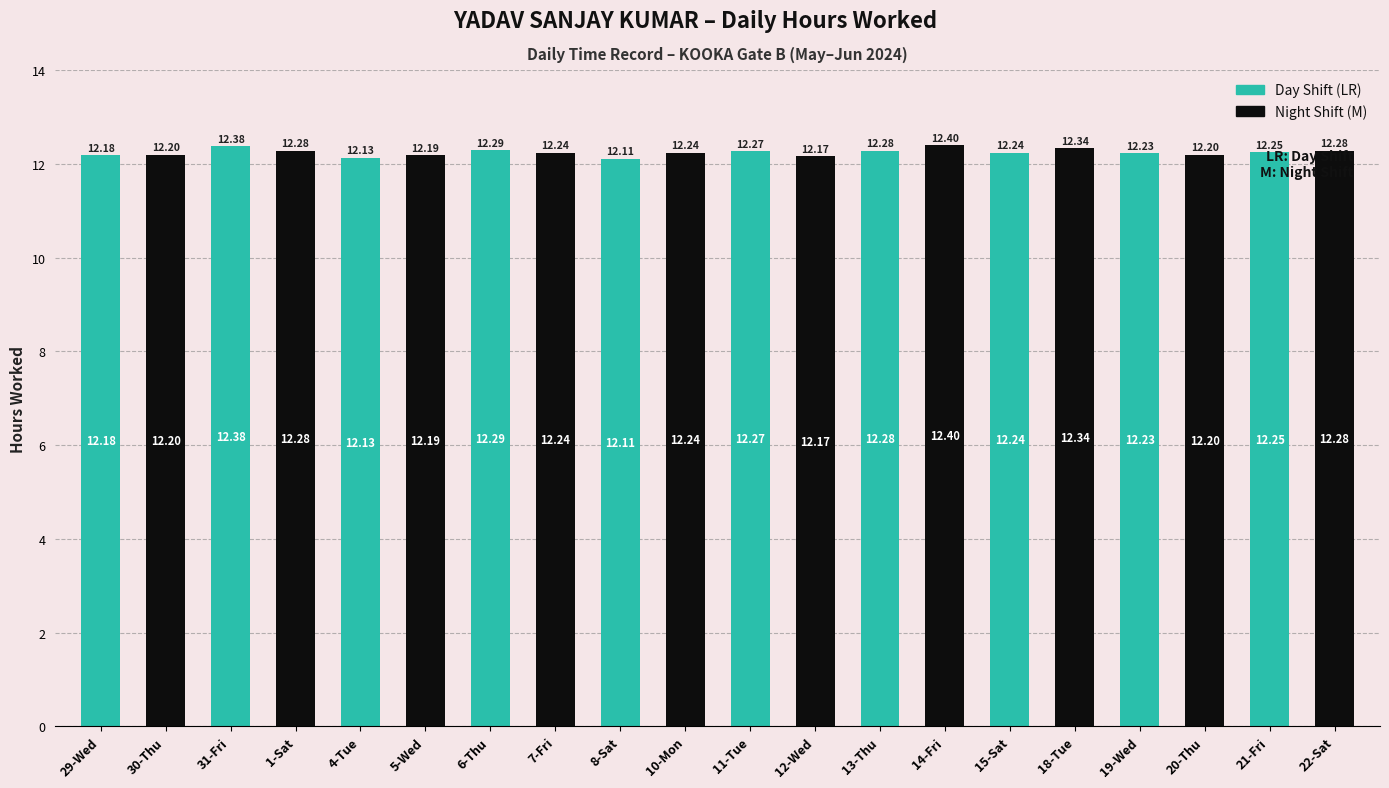

Which series has the largest range (max minus min)?

Day Shift (LR)